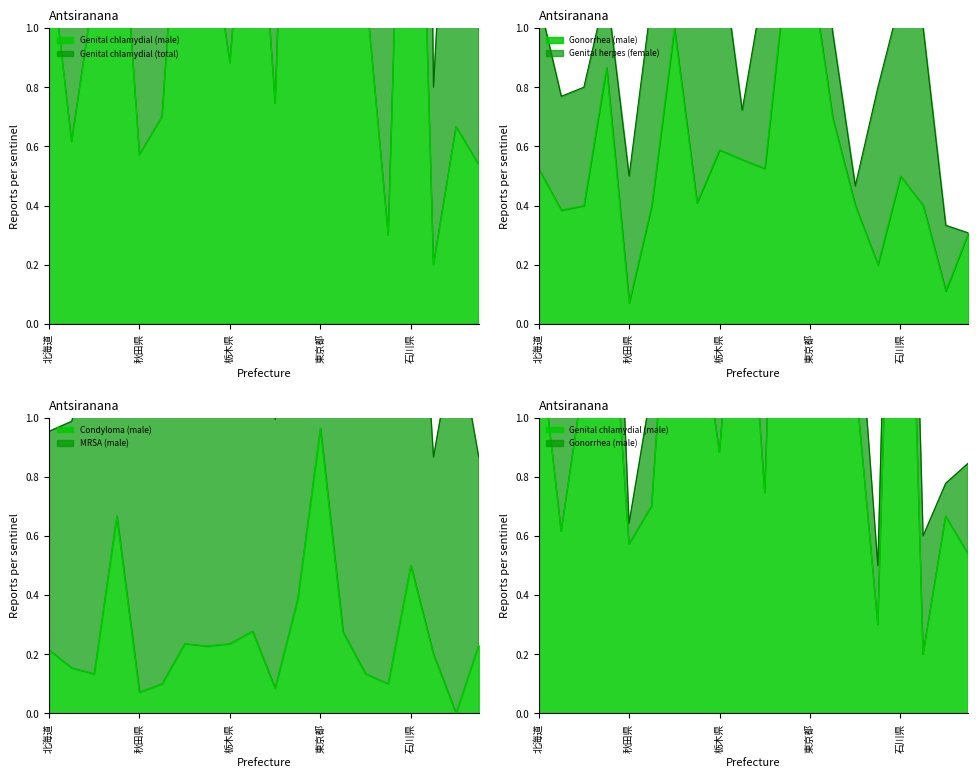

At which label does Condyloma (male) reach its peak?

東京都